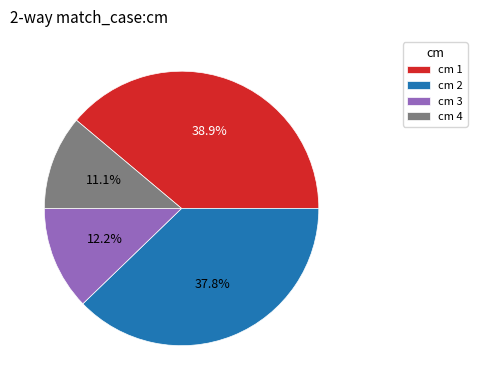

What is the smallest slice in the pie chart?

cm 4